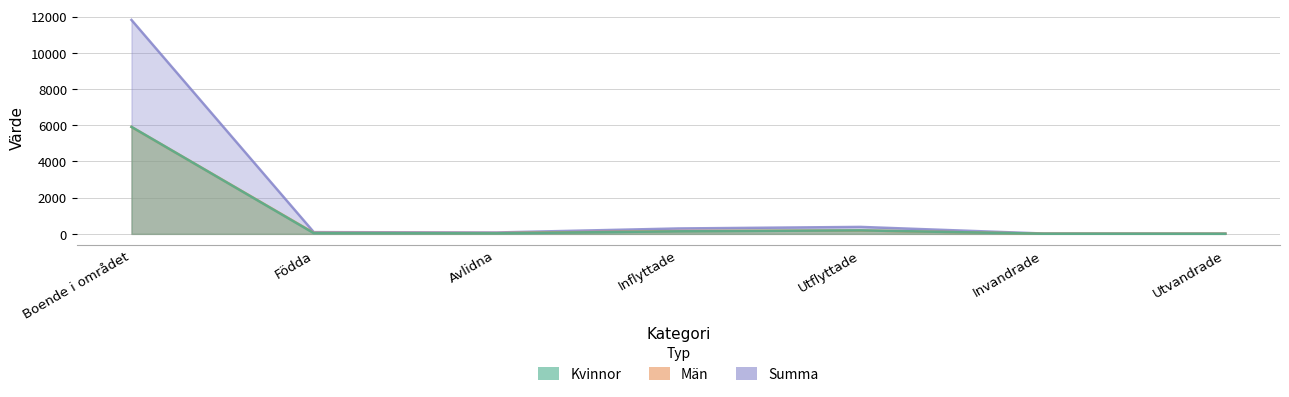

At how many categories does at least one series exceed 769?

1